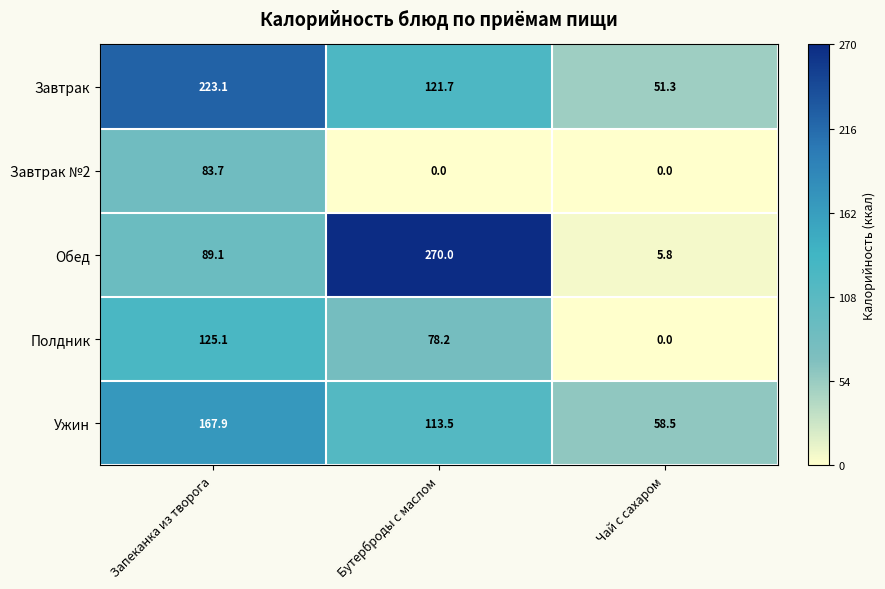

What is the difference between the maximum and minimum values in the Завтрак №2 series?

83.7